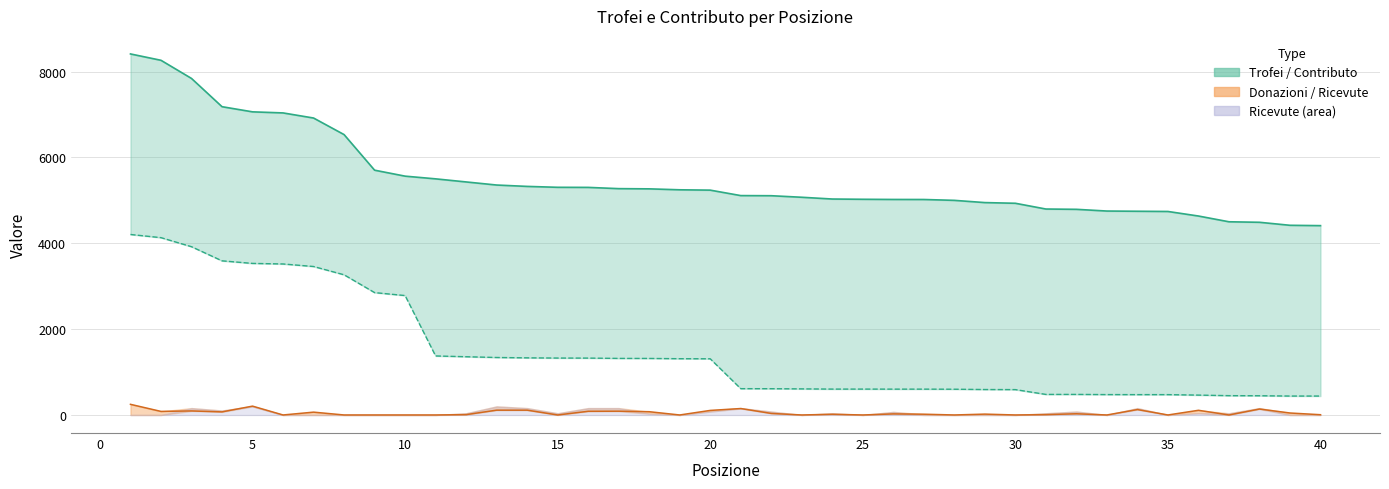

Which has a higher value, 5 or 35?

5